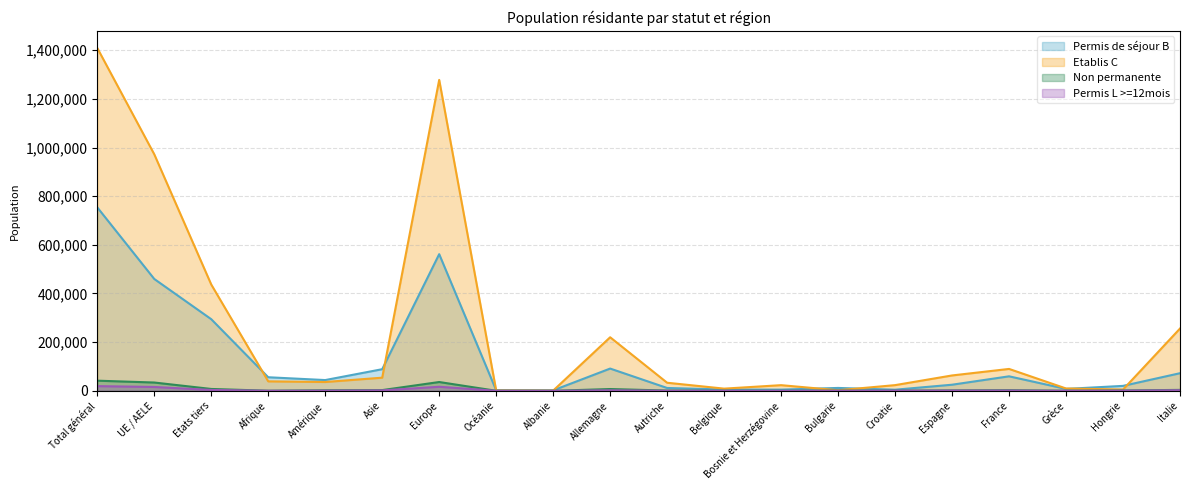

The value of Permis de séjour B at Croatie is 4469. True or false?

True